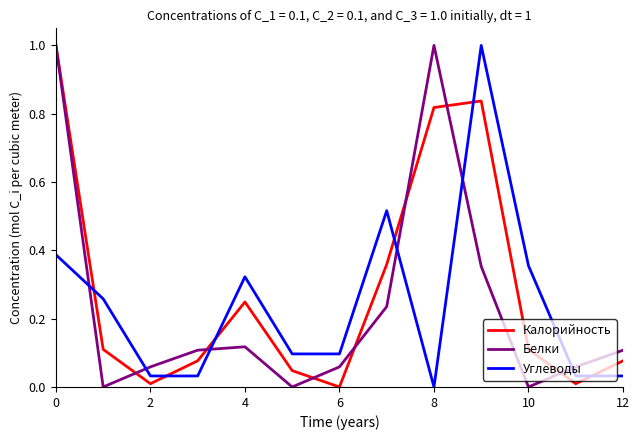

What are all the series names shown in the legend?

Калорийность, Белки, Углеводы